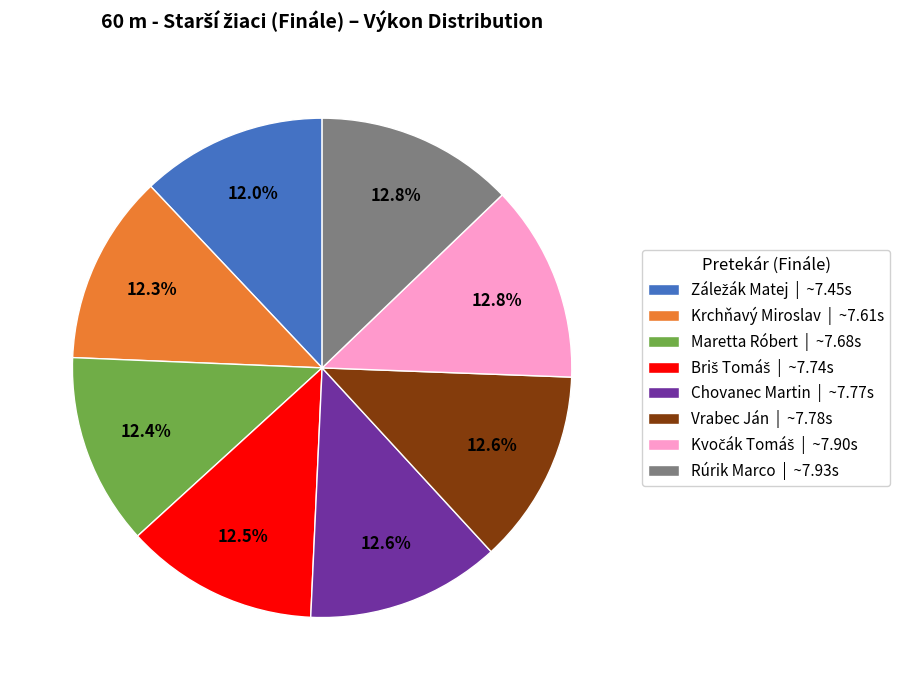

Combined, do Rúrik Marco | ~7.93s and Vrabec Ján | ~7.78s account for over 50%?

No